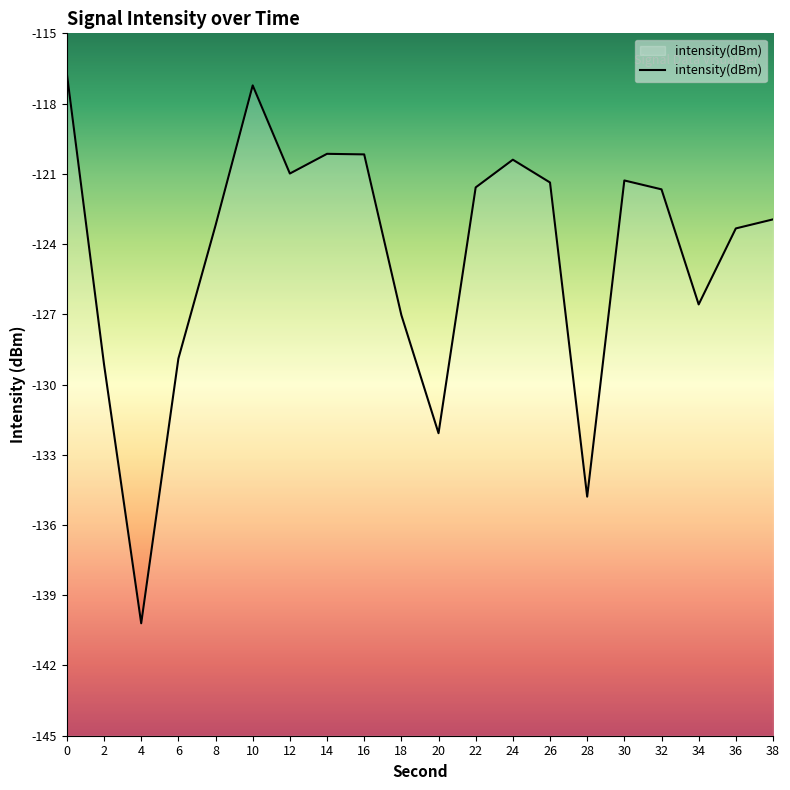

Count the number of data series in this chart.

1